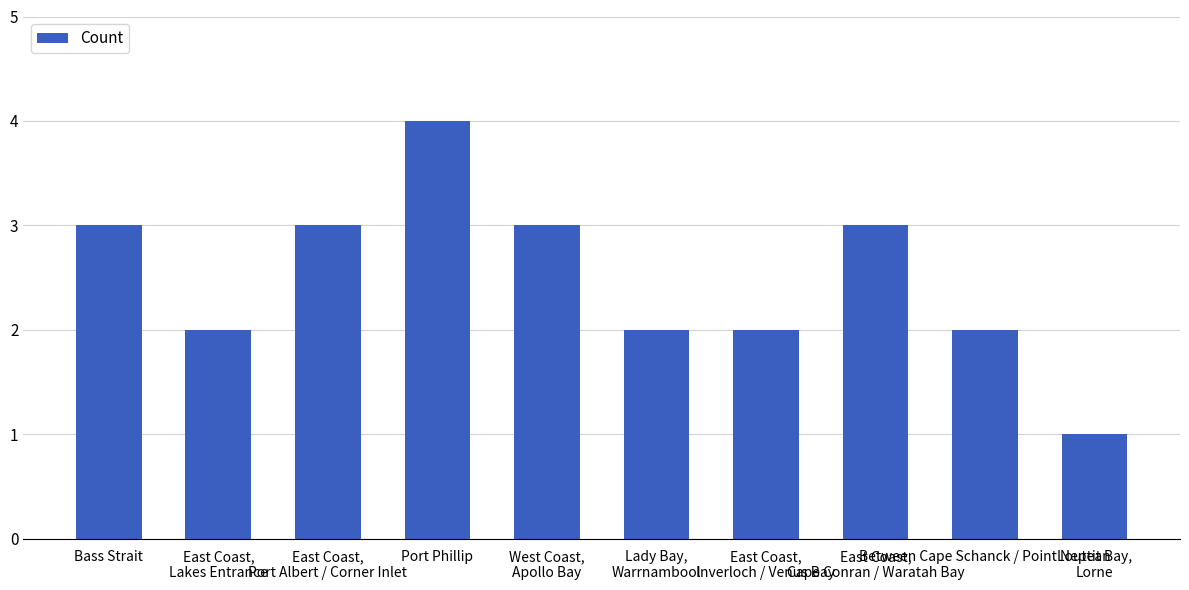

Does the chart contain any negative values?

No